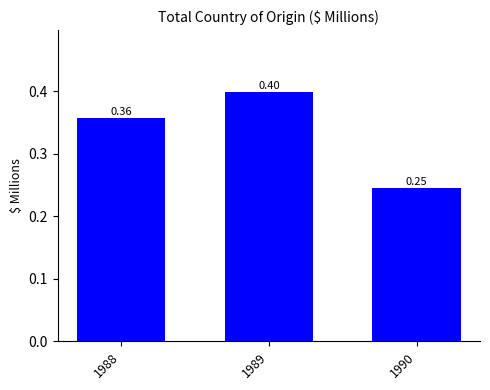

What is the maximum value shown in the chart?

0.4